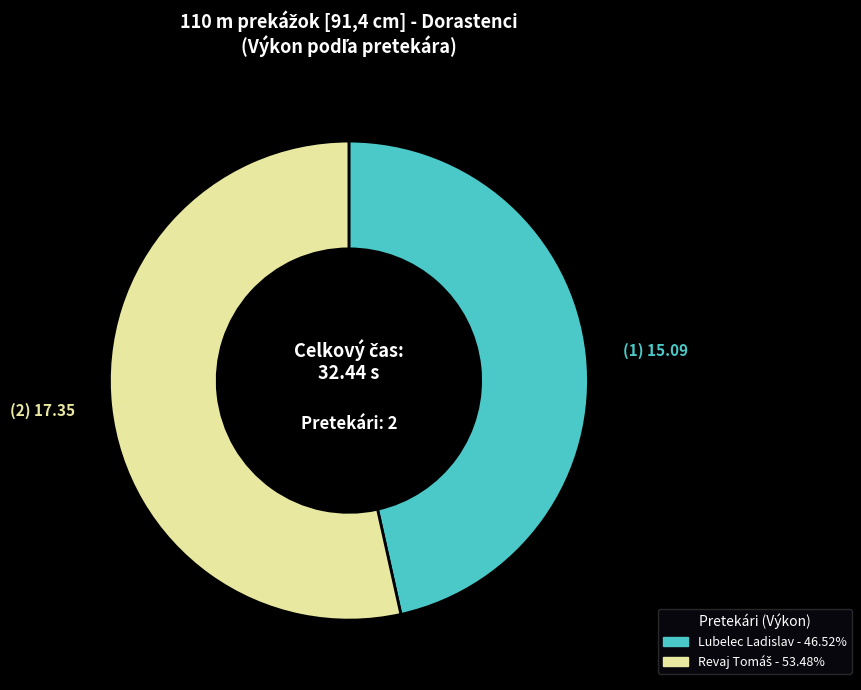

Is there a majority slice in this chart?

Yes